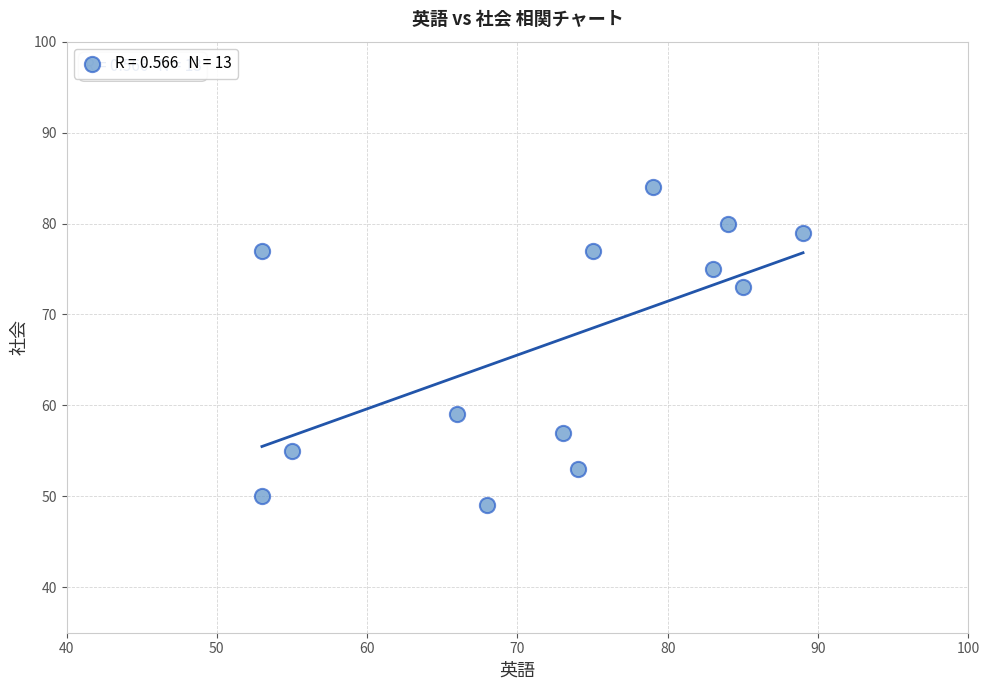

What is the range of X values (max minus min)?

36